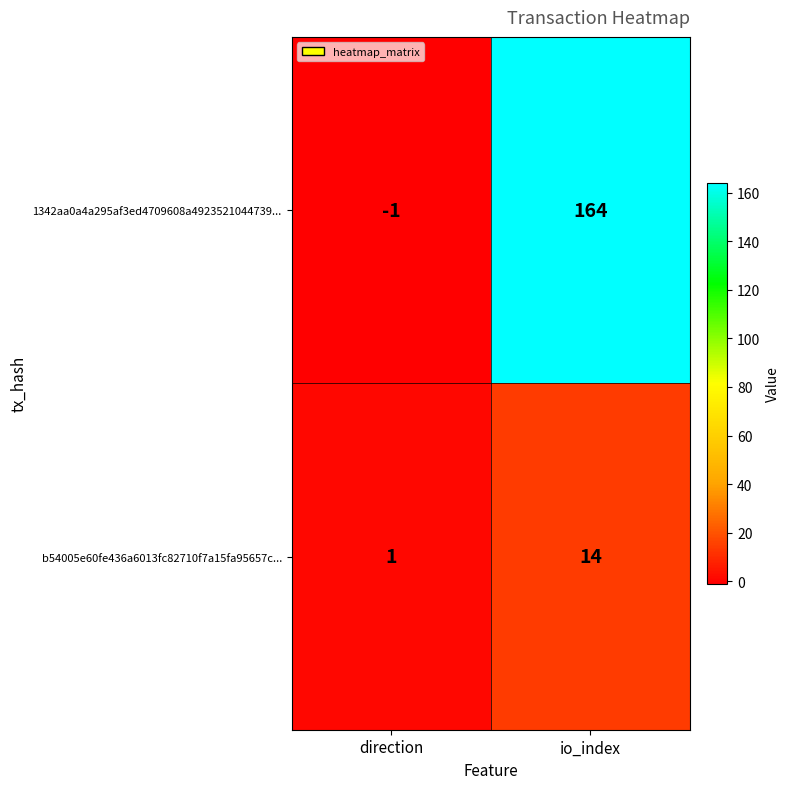

What value does the b54005e60fe436a6013fc82710f7a15fa95657c... series have at io_index?

14